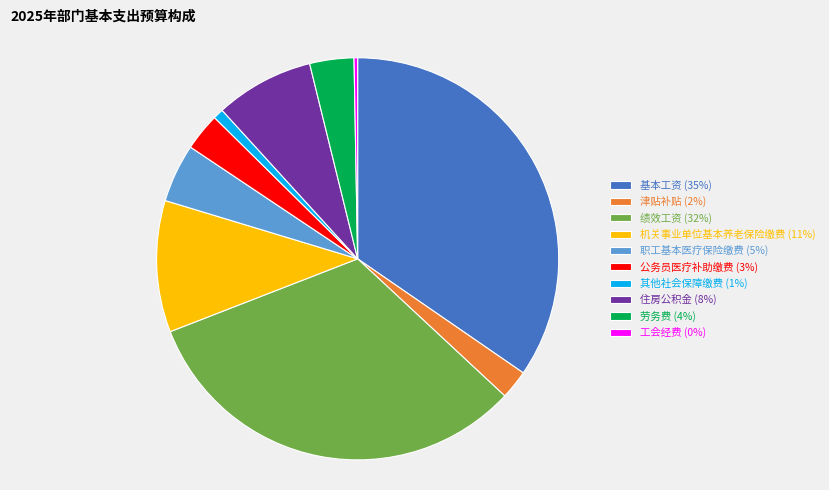

Does any single category account for the majority?

No